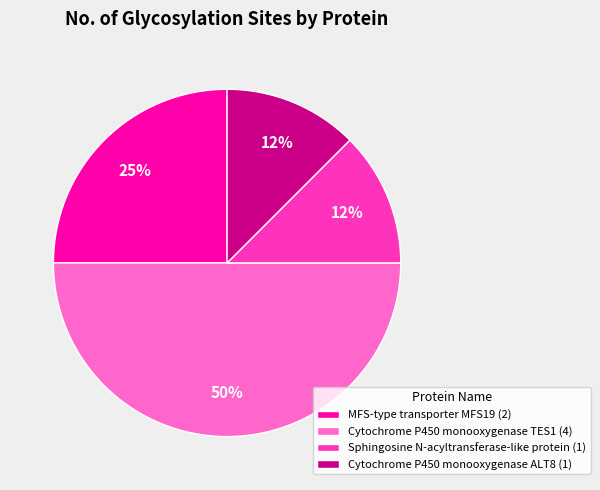

To the nearest percent, what is the average slice percentage?

25%